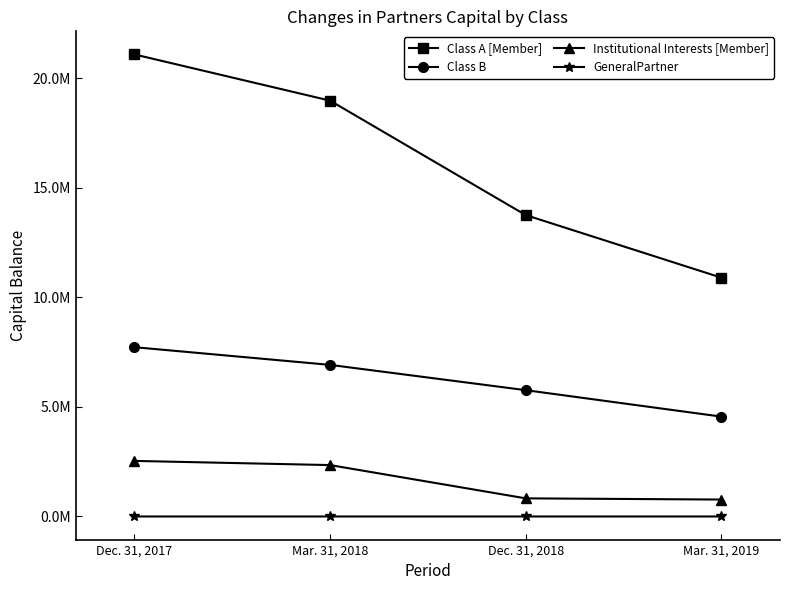

Which category has the highest value across all series?

Dec. 31, 2017